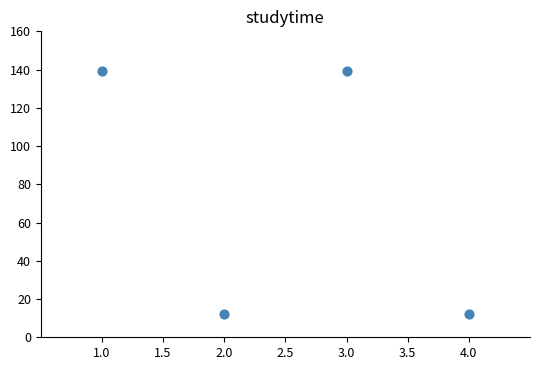

What is the range of X values (max minus min)?

3.0